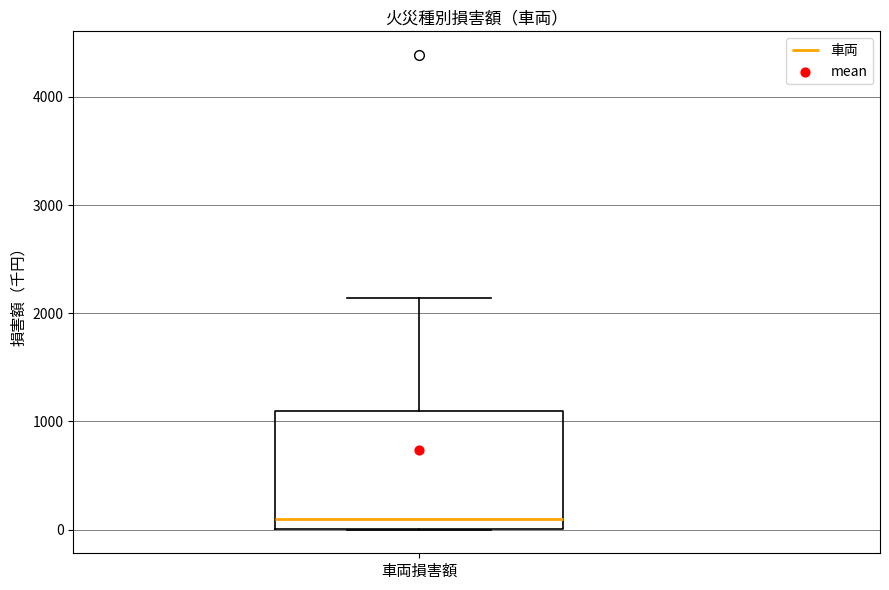

Read this box plot against the y-axis: the position of the median line, the range covered by the box, and the ends of both whiskers. The values are not printed on the chart, so give them approximately, as read against the axis.

median 100, box 0 to 1100, whiskers 0 to 2100